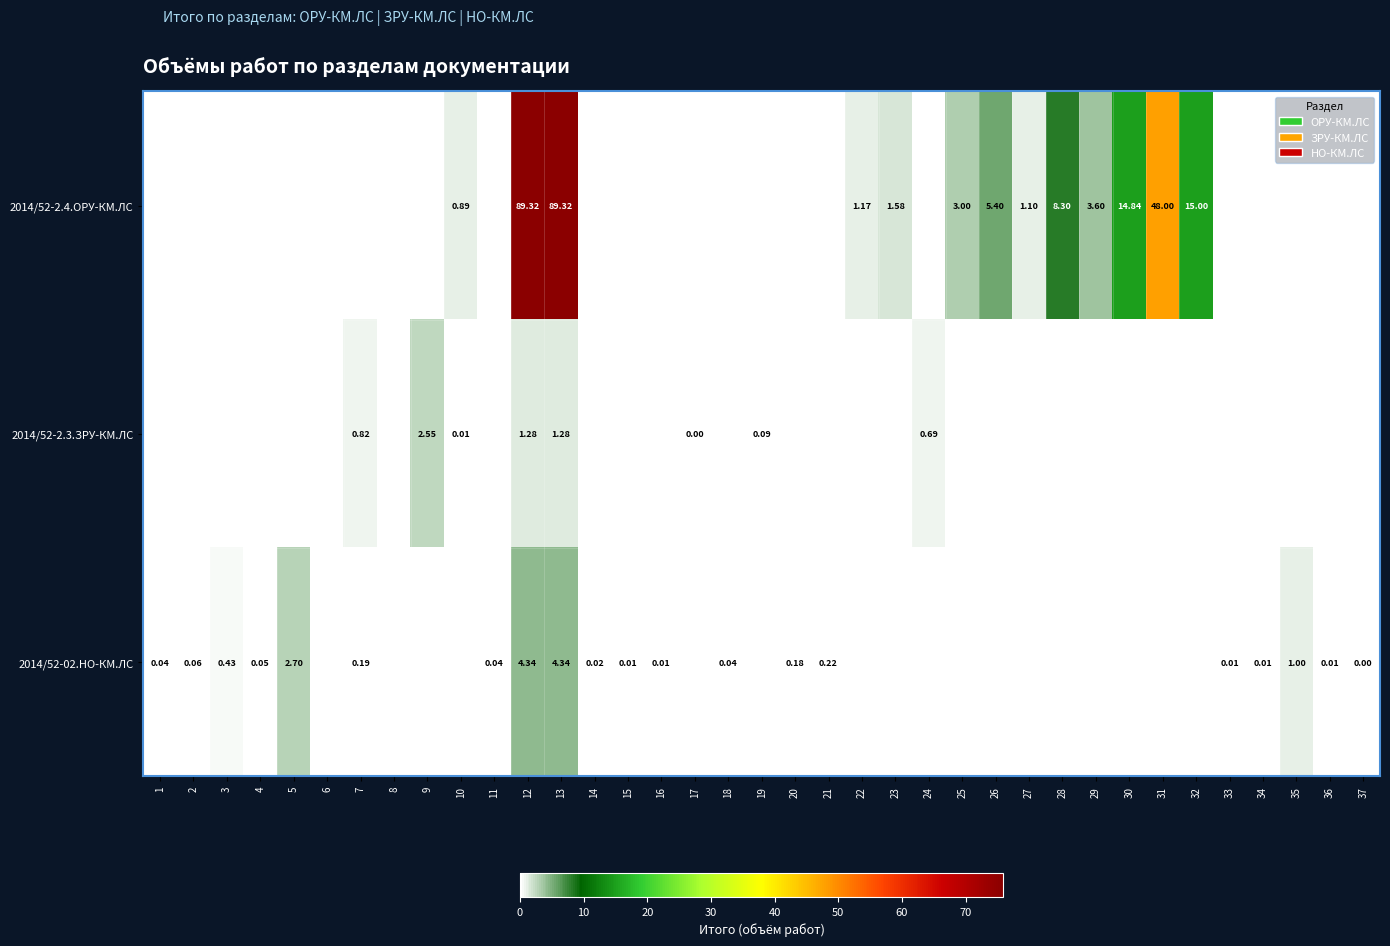

Is the value of 2014/52-2.4.ОРУ-КМ.ЛС at 20 greater than the value of 2014/52-2.3.ЗРУ-КМ.ЛС at 35?

No